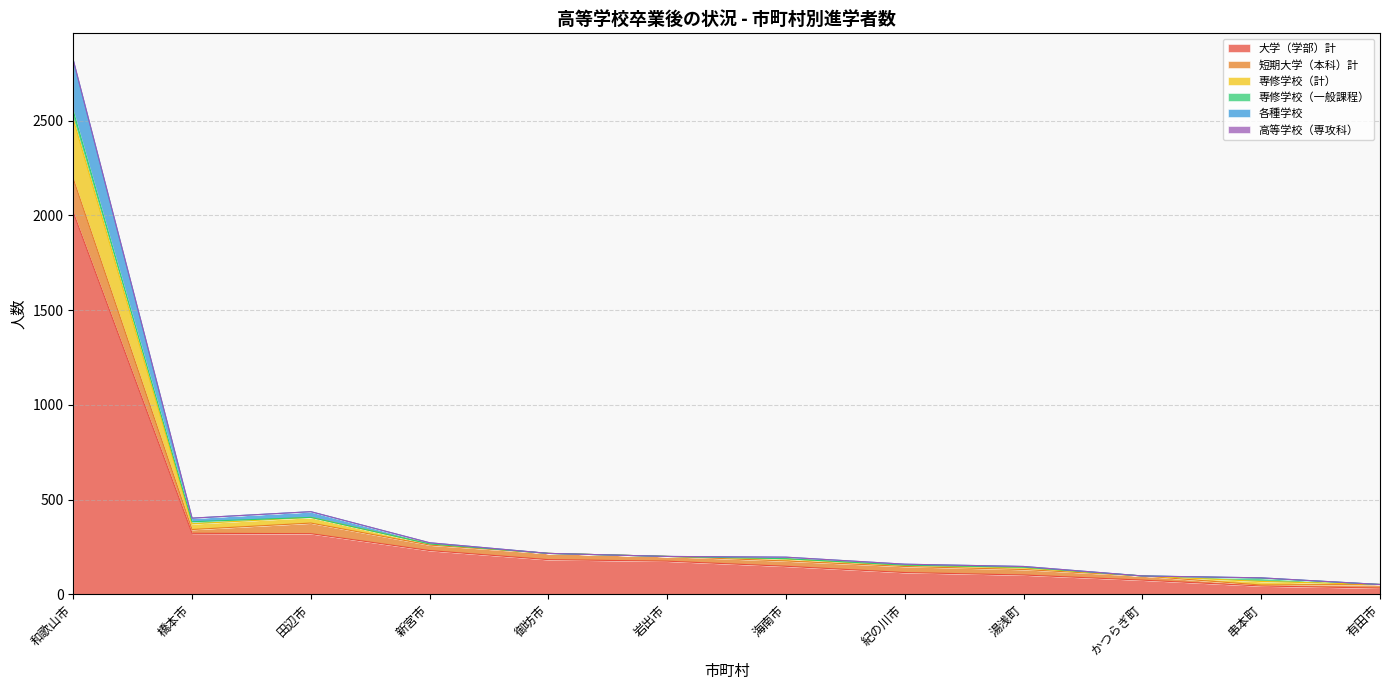

Which series has the largest range (max minus min)?

大学（学部）計